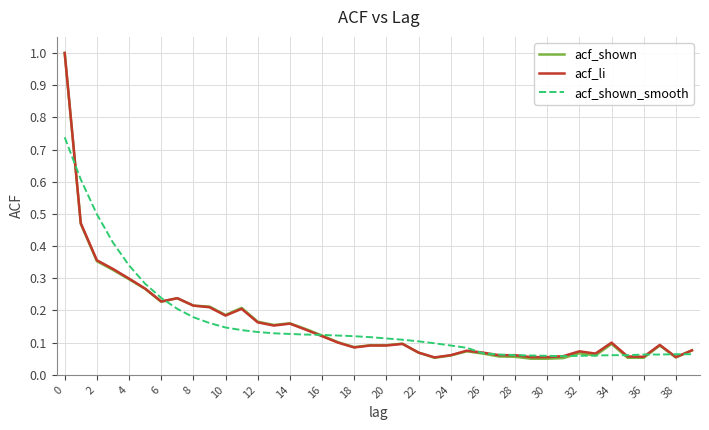

What is the greatest value displayed?

1.0